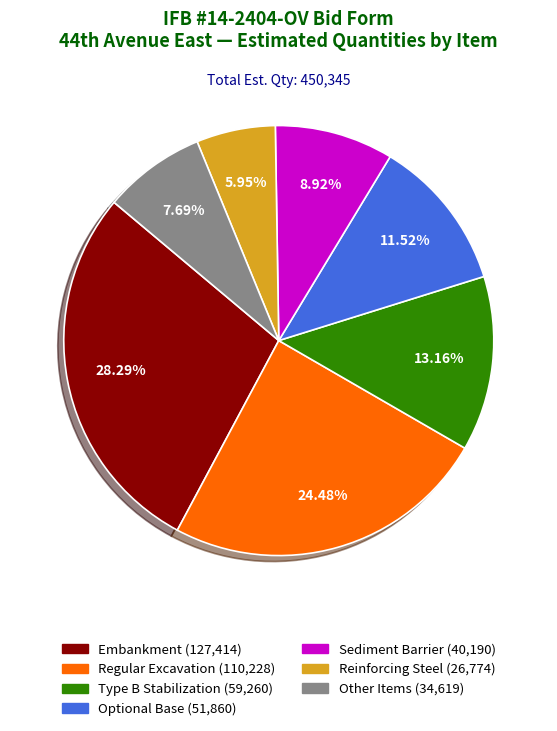

Is there any slice that represents more than half of the pie?

No